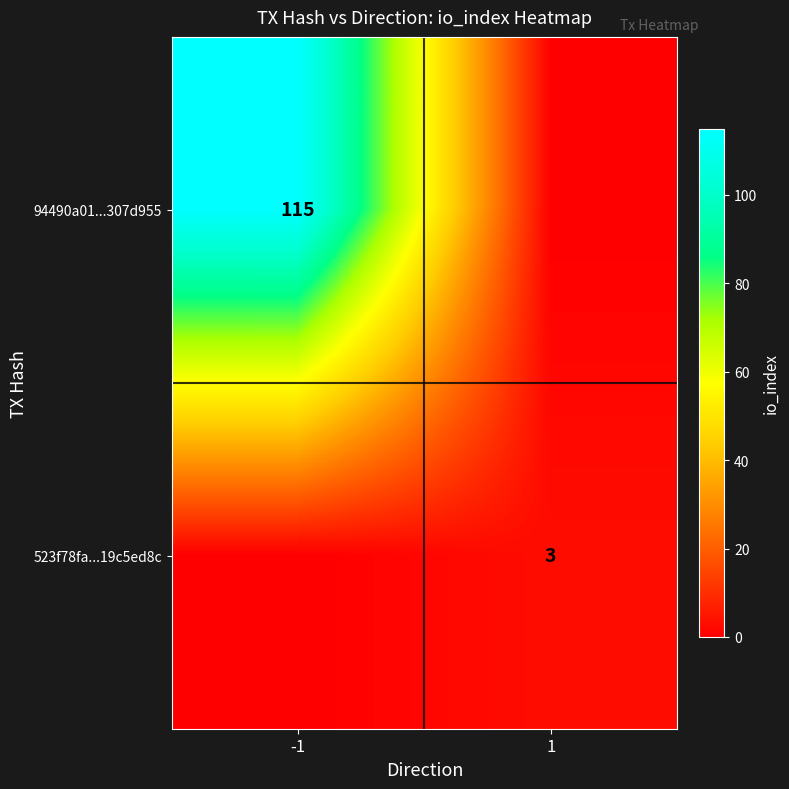

At how many categories does at least one series exceed 14?

1